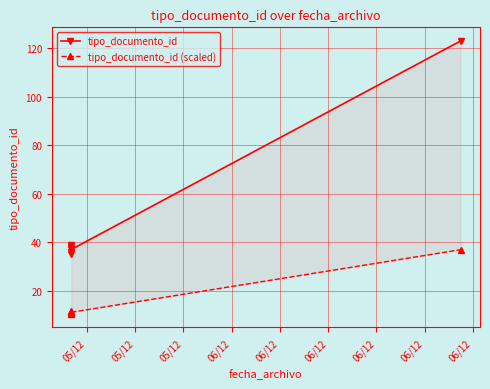

At how many categories does at least one series exceed 60?

1